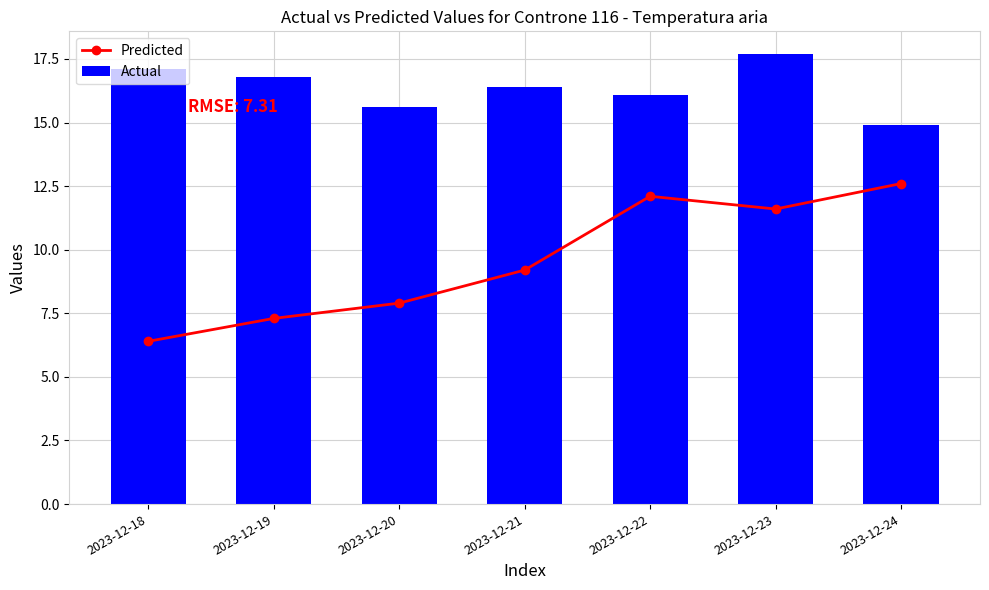

Where does the Actual series first go above 16?

2023-12-18